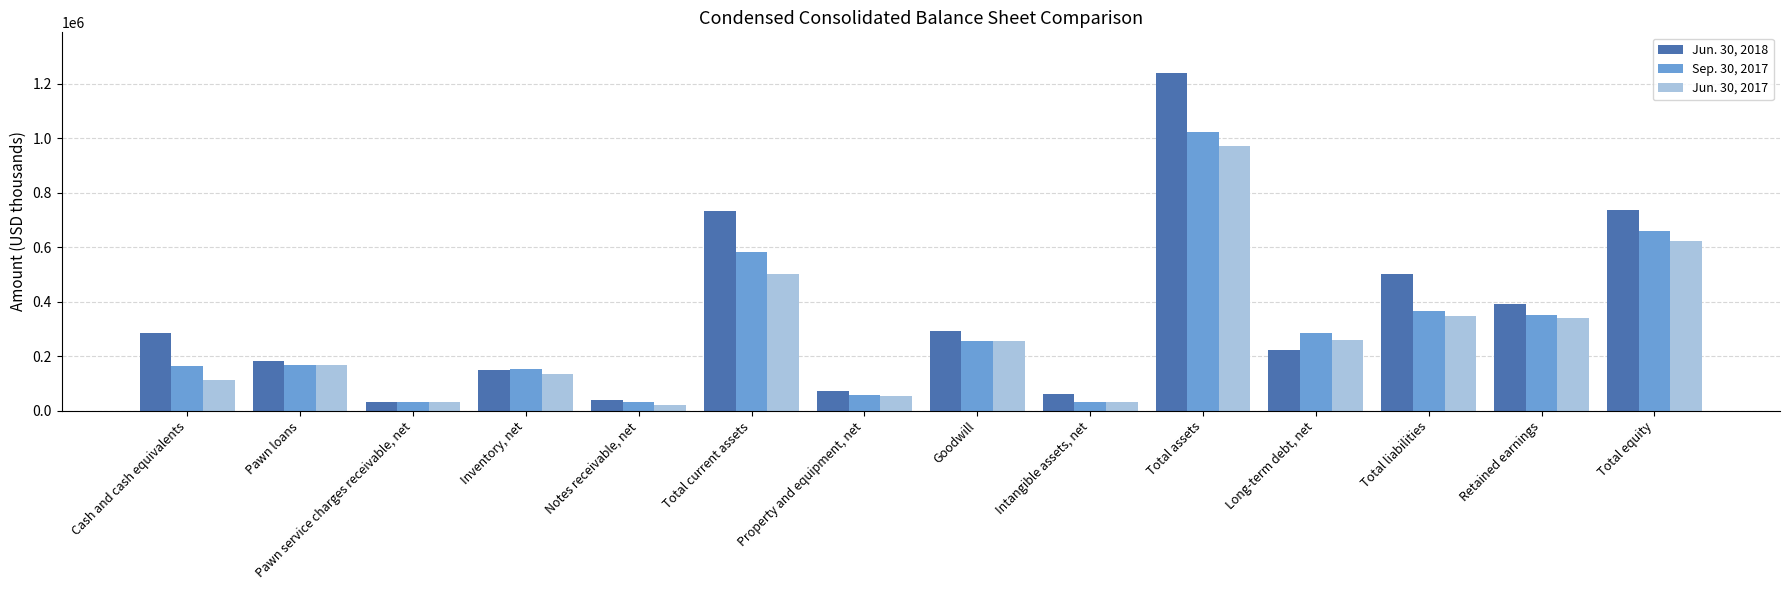

Where is Jun. 30, 2017 nearest to the value 496170?

Total current assets